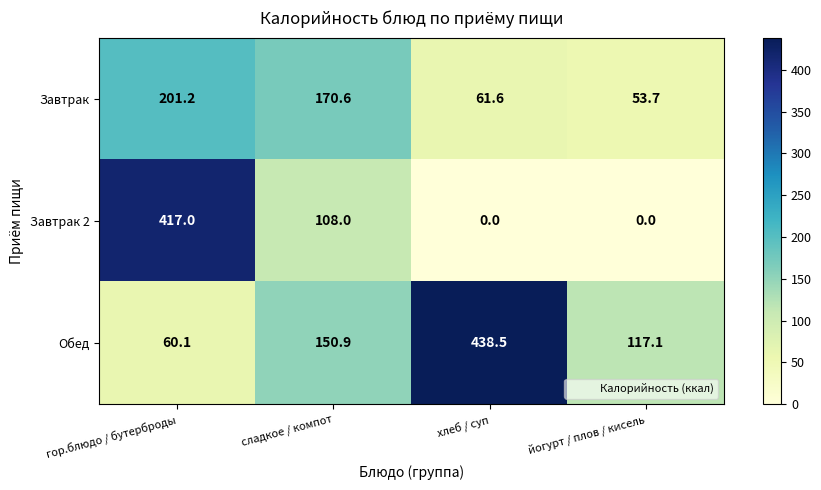

The value of Завтрак 2 at йогурт / плов / кисель is 0.0. True or false?

True